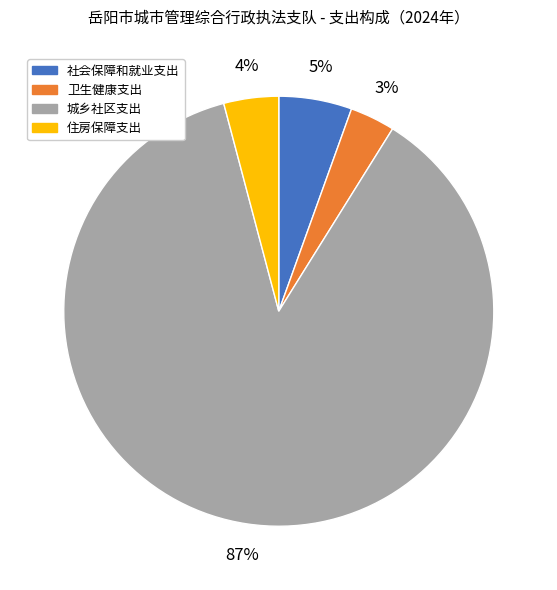

How many slices are in this pie chart?

4